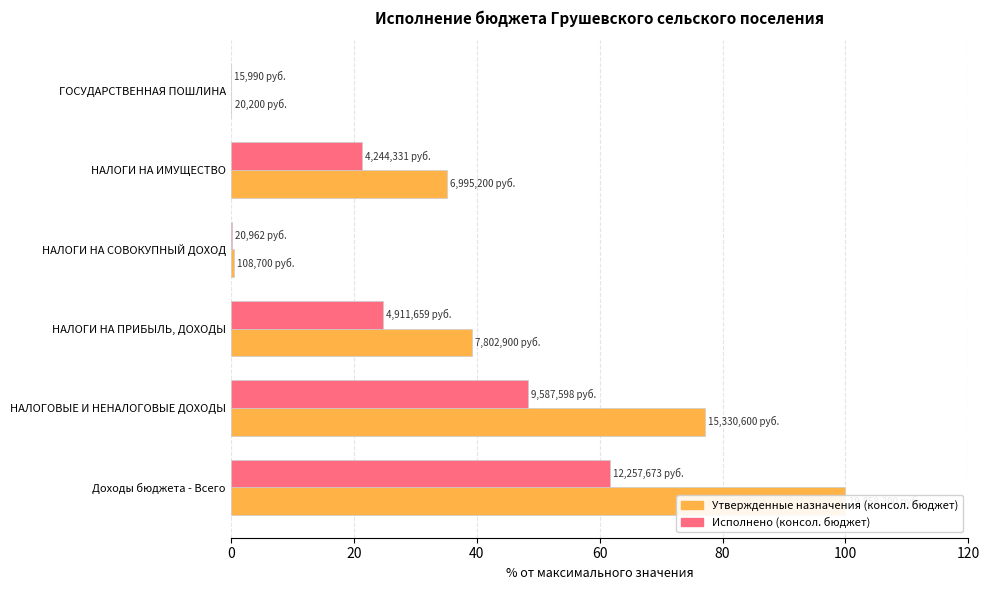

Rank the series by their average value, from highest to lowest.

Утвержденные назначения (консол. бюджет), Исполнено (консол. бюджет)